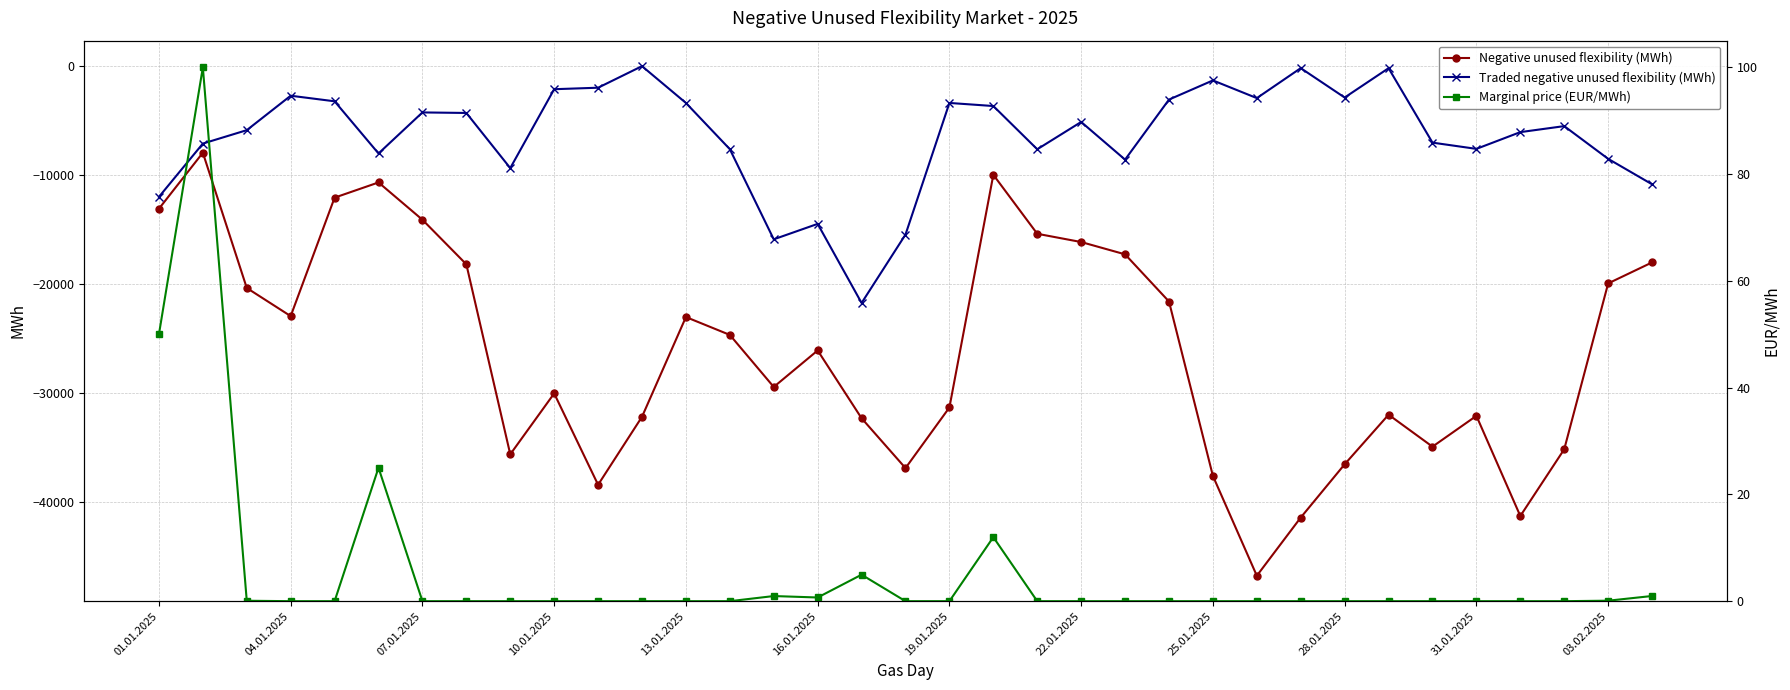

What is the minimum value for Traded negative unused flexibility (MWh)?

-21727.2